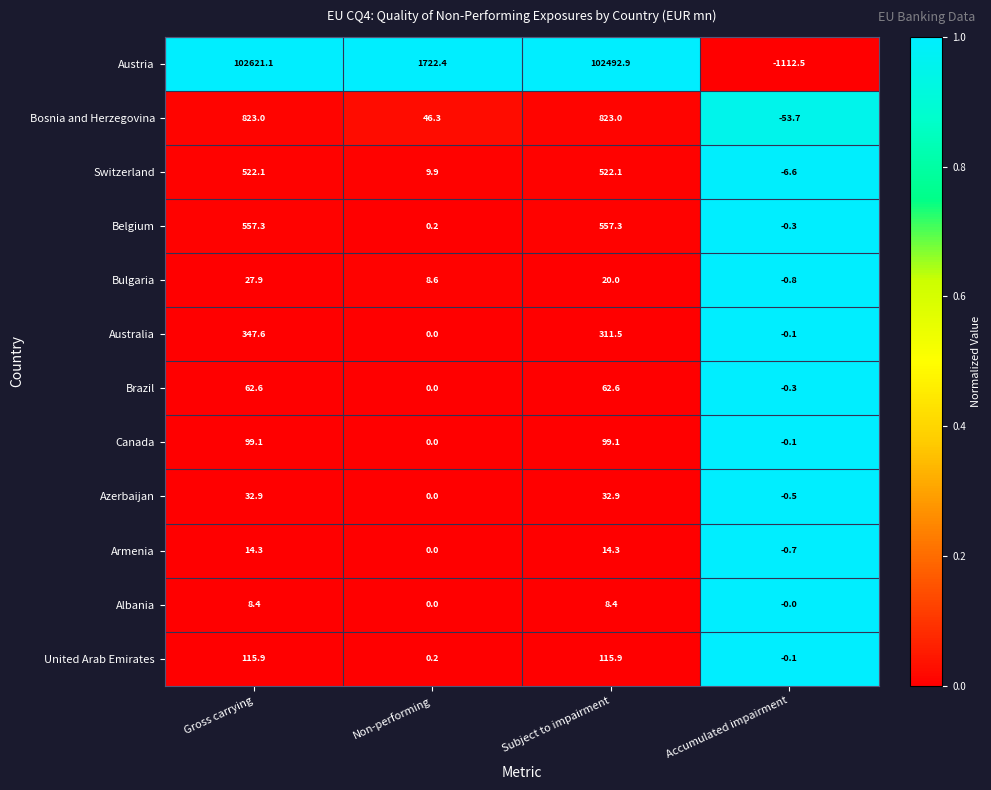

How many data points does each series have?

4